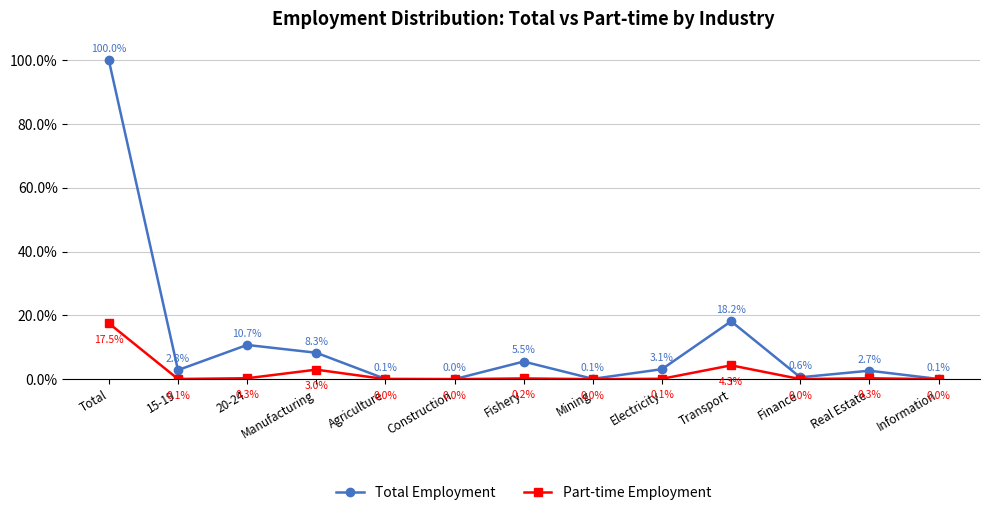

True or false: Part-time Employment has a value of 4.7 at Total.

False